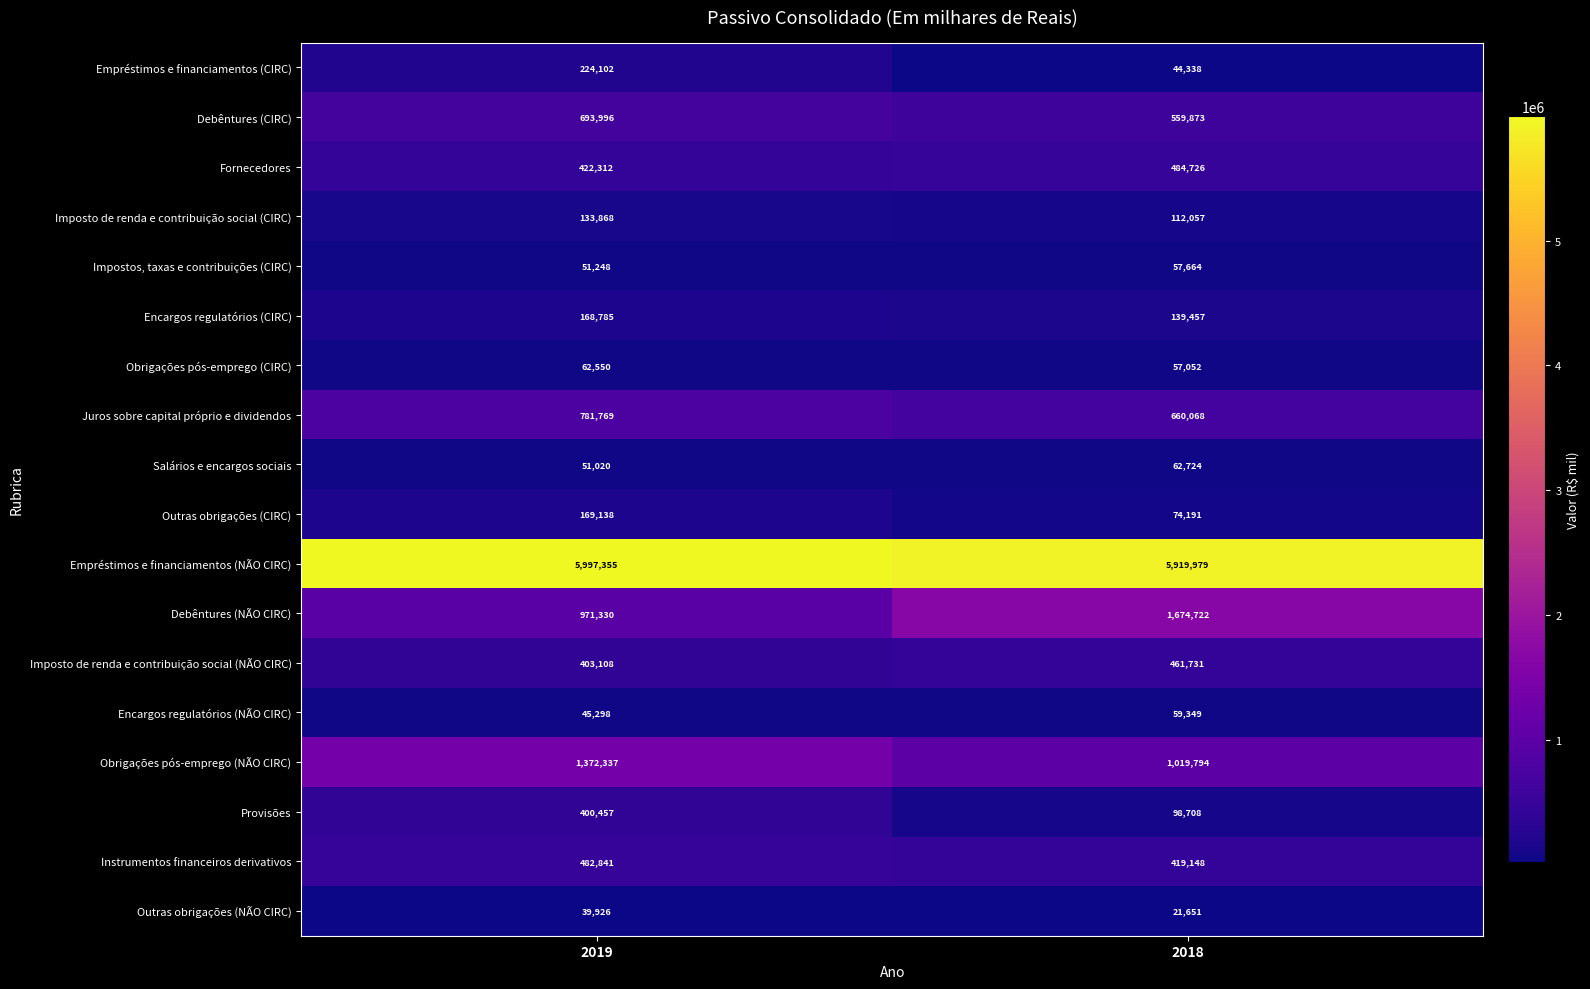

Read the Encargos regulatórios (NÃO CIRC) value at 2019.

45298